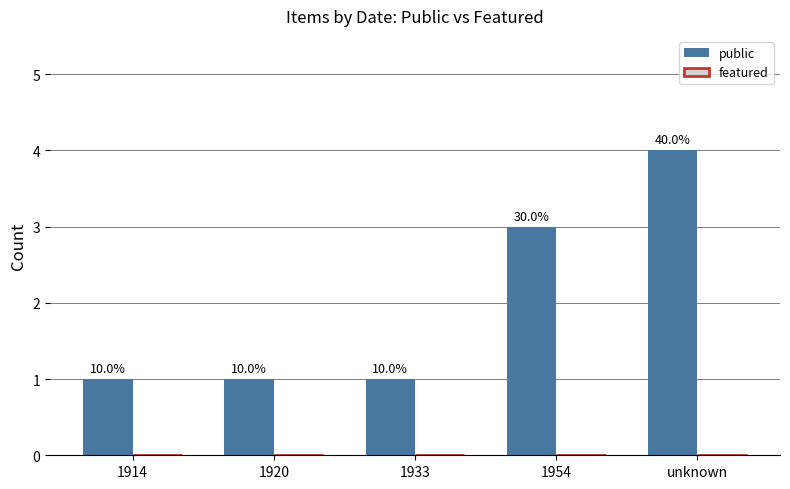

How many bars are there in total?

5